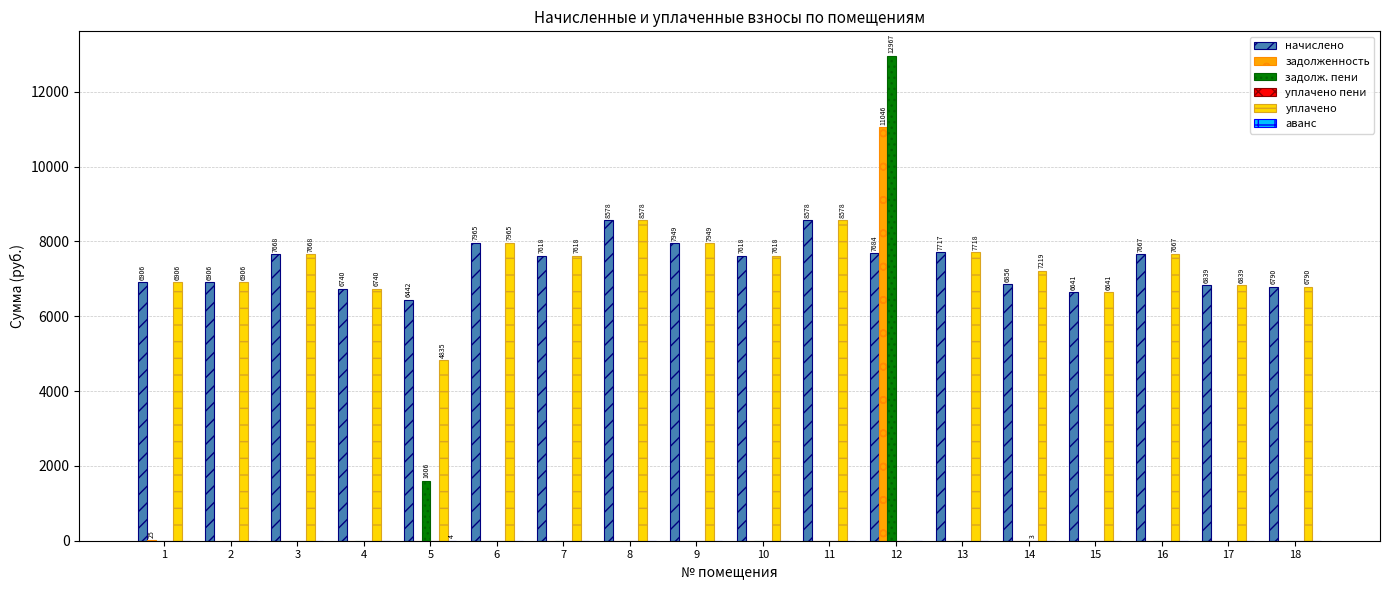

Which series has the largest total across all categories?

начислено